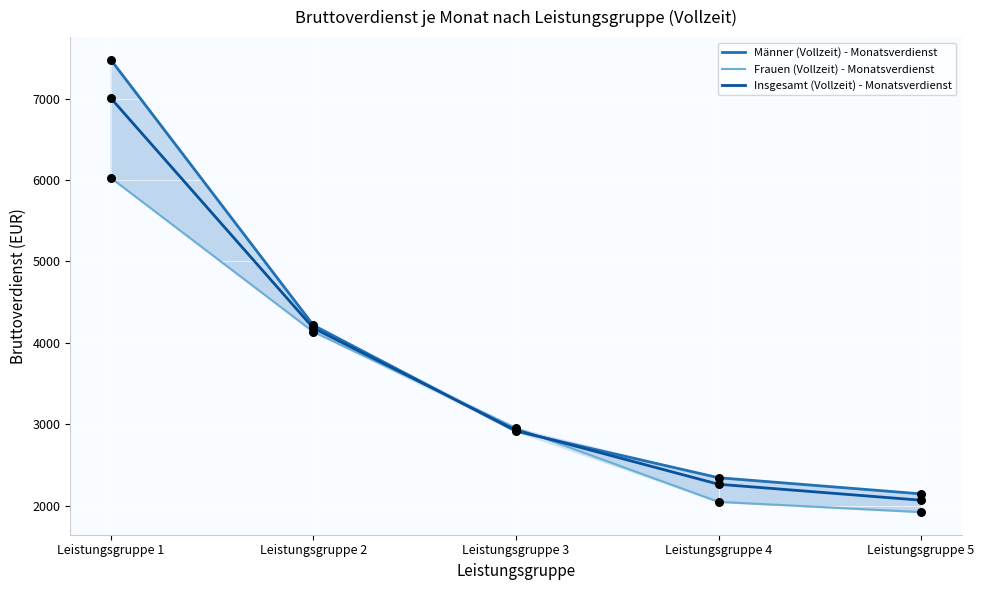

Is the value of Männer (Vollzeit) - Monatsverdienst at Leistungsgruppe 4 greater than the value of Insgesamt (Vollzeit) - Monatsverdienst at Leistungsgruppe 5?

Yes